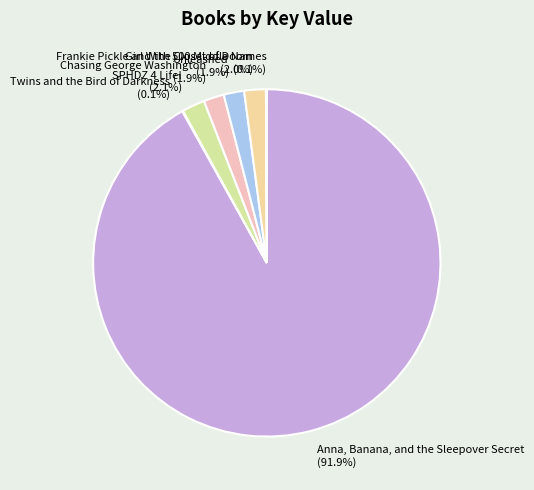

Which has a higher value, Unleashed or Anna, Banana, and the Sleepover Secret?

Anna, Banana, and the Sleepover Secret